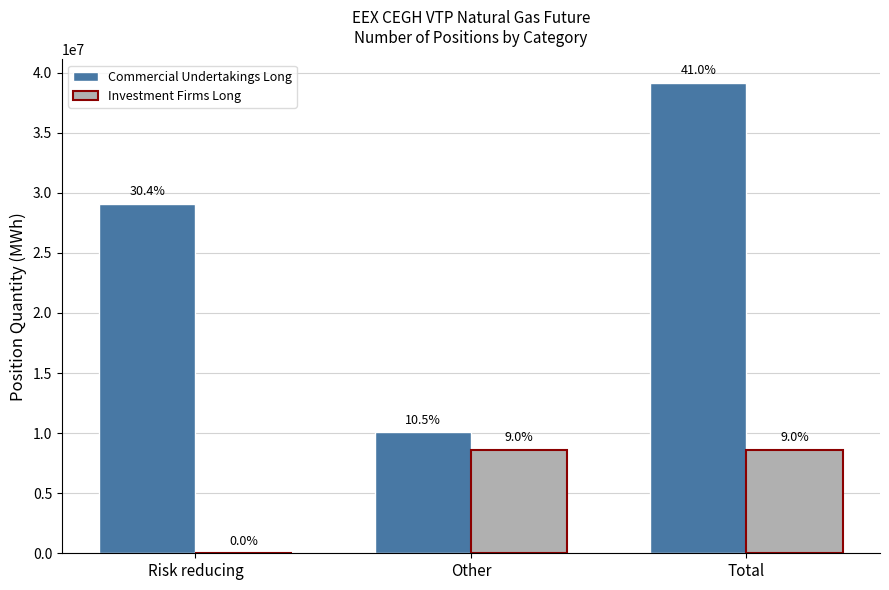

Are the bars grouped side by side (vs. stacked)?

Yes